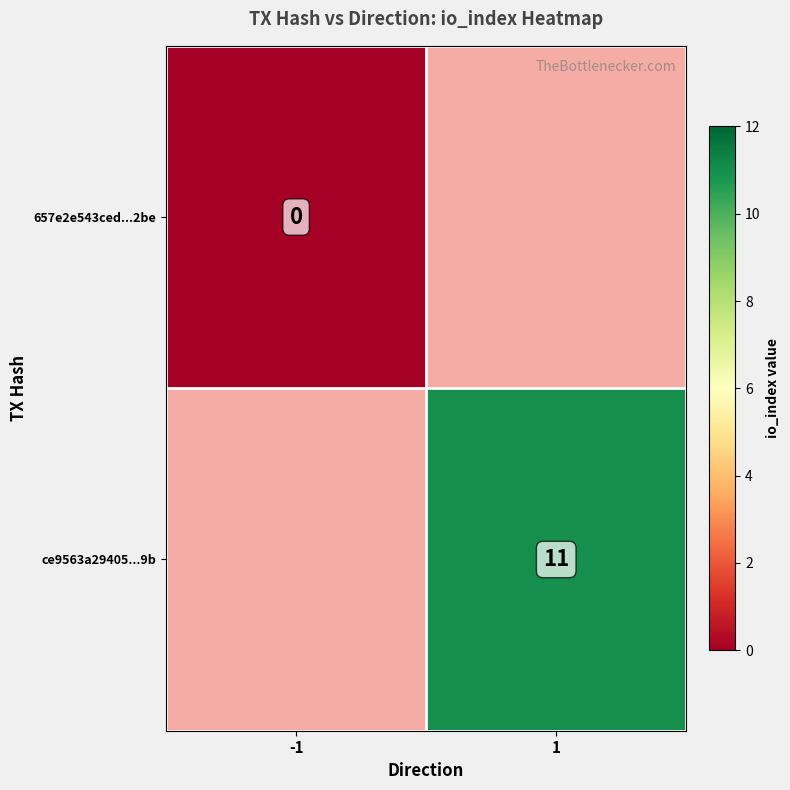

Is it true that ce9563a29405...9b equals 16 at 1?

False